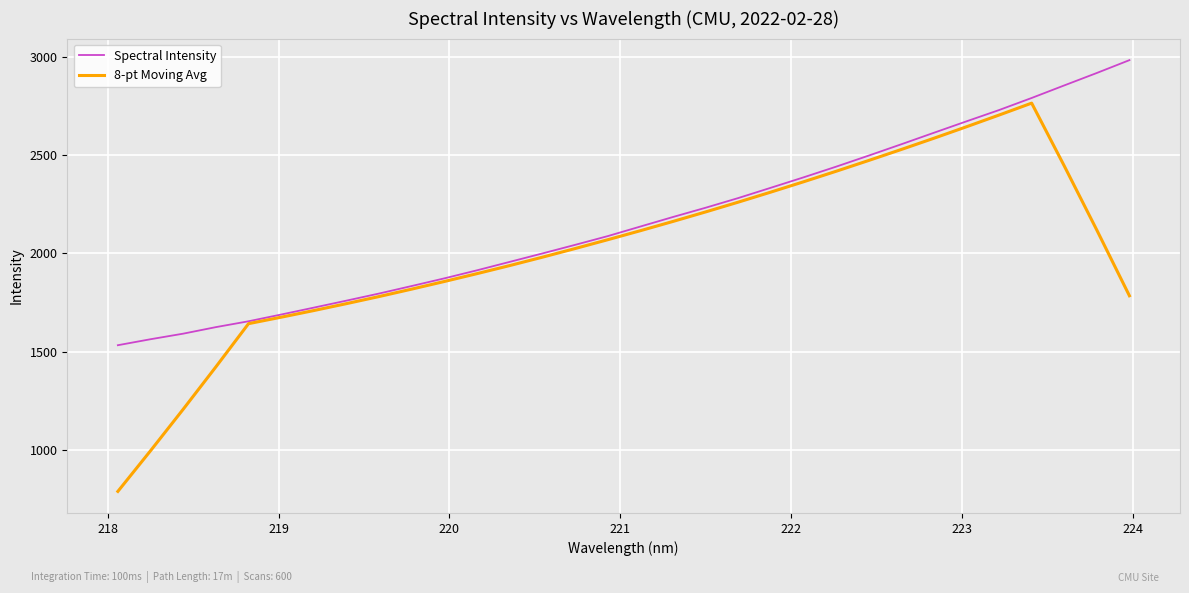

Rank the series by their maximum value, from highest to lowest.

Spectral Intensity, 8-pt Moving Avg